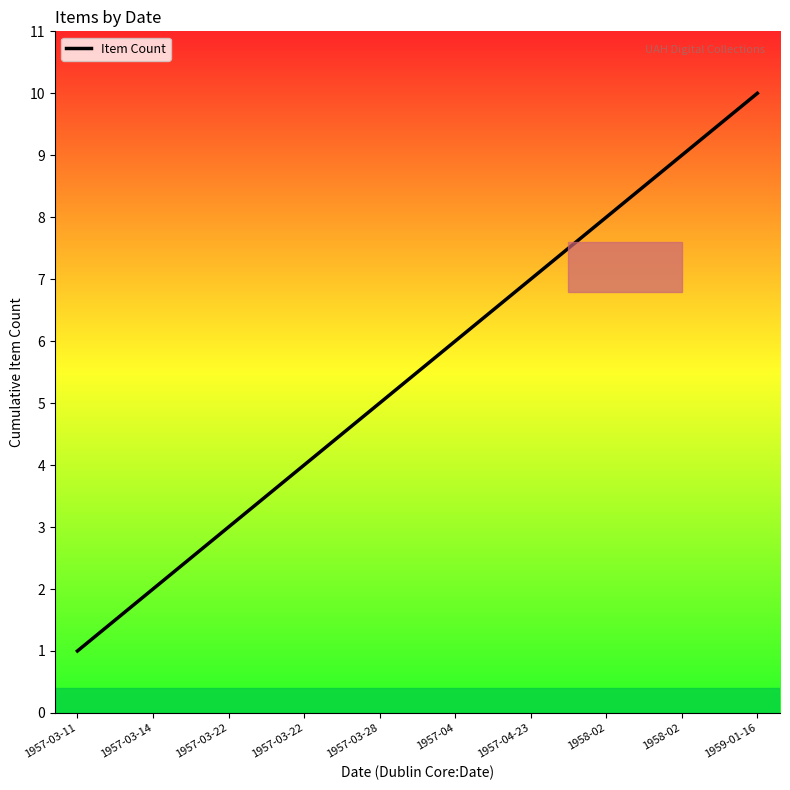

Which category has the lowest value across all series?

1957-03-11